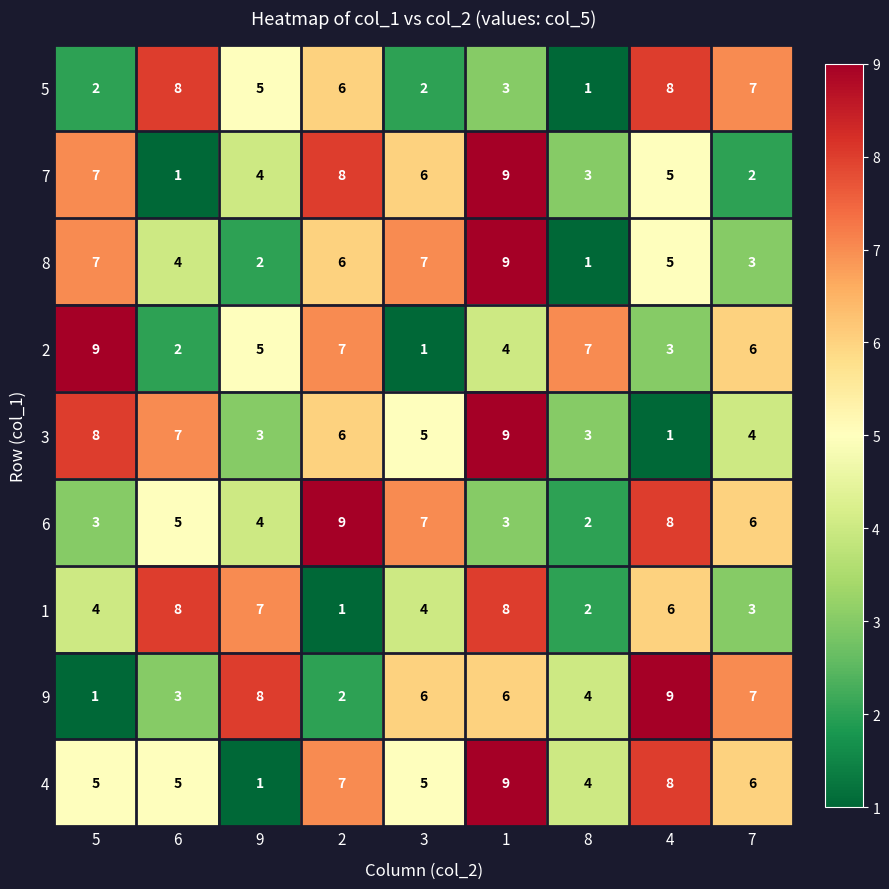

How many data points does each series have?

9